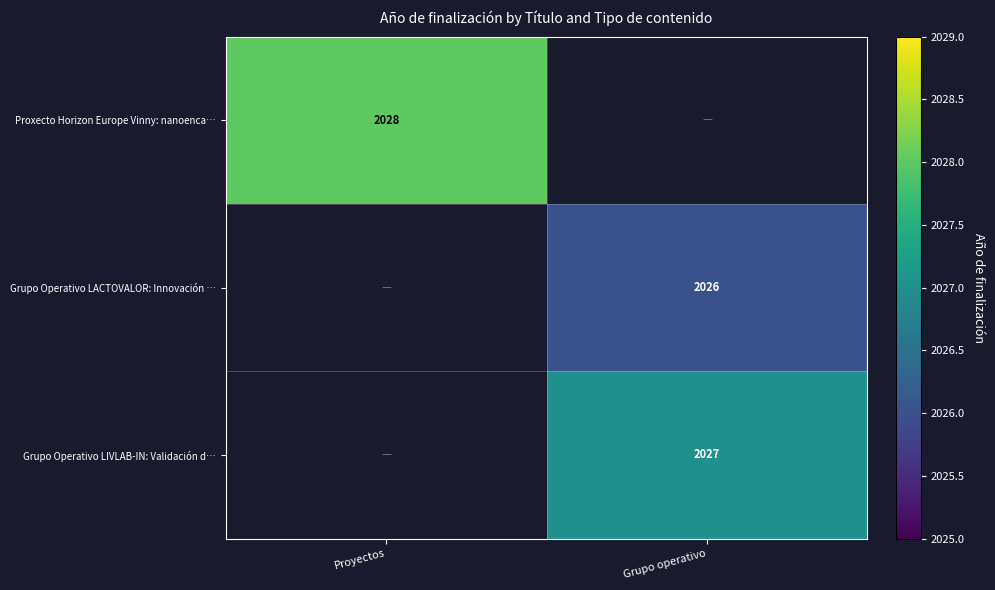

The Grupo Operativo LACTOVALOR: Innovación … series shows 2806 at Grupo operativo. True or false?

False